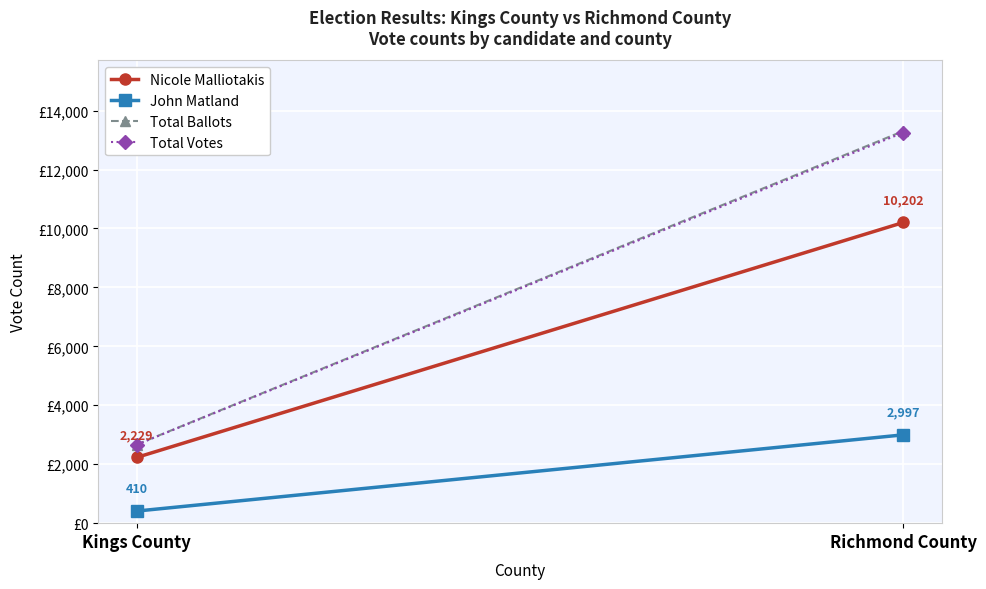

Is this an area chart (filled region under the line)?

No